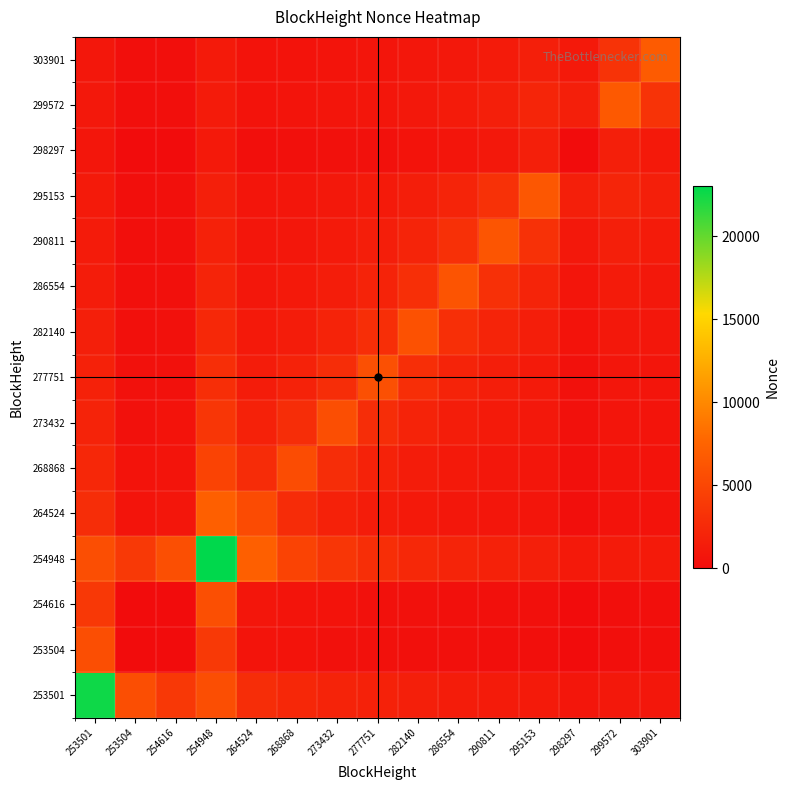

Reading left to right, what are all the values shown in this chart?

253501: 253501=22573.0	253504=5643.2	254616=3762.3	254948=5699.6	264524=2795.8	268868=2341.5	273432=2017.3	277751=1774.4	282140=1585.8	286554=1434.8	290811=1311.5	295153=1208.5	298297=868.3	299572=1041.6	303901=977.6
253504: 253501=5643.2	253504=0.0	254616=0.2	254948=3837.3	264524=673.1	268868=552.5	273432=472.4	277751=415.5	282140=373.2	286554=340.2	290811=313.9	295153=292.4	298297=0.1	299572=253.5	303901=241.2
254616: 253501=3762.3	253504=0.2	254616=1.0	254948=5756.2	264524=897.7	268868=690.8	273432=567.0	277751=484.8	282140=426.6	286554=382.8	290811=348.9	295153=321.6	298297=0.1	299572=274.7	303901=259.8
254948: 253501=5699.6	253504=3837.3	254616=5756.2	254948=23024.0	264524=7102.2	268868=4758.2	273432=3586.6	277751=2884.1	282140=2416.2	286554=2082.0	290811=1831.4	295153=1636.4	298297=1151.3	299572=1346.1	303901=1240.8
264524: 253501=2795.8	253504=673.1	254616=897.7	254948=7102.2	264524=5385.0	268868=2727.5	273432=1842.3	277751=1400.2	282140=1135.6	286554=959.1	290811=833.1	295153=738.6	298297=299.3	299572=598.8	303901=551.8
268868: 253501=2341.5	253504=552.5	254616=690.8	254948=4758.2	264524=2727.5	268868=5525.0	273432=2798.5	277751=1890.3	282140=1437.0	286554=1164.9	290811=983.7	295153=854.1	298297=345.4	299572=673.1	303901=614.0
273432: 253501=2017.3	253504=472.4	254616=567.0	254948=3586.6	264524=1842.3	268868=2798.5	273432=5669.0	277751=2871.5	282140=1940.0	286554=1474.1	290811=1194.8	295153=1008.4	298297=405.1	299572=766.2	303901=690.2
277751: 253501=1774.4	253504=415.5	254616=484.8	254948=2884.1	264524=1400.2	268868=1890.3	273432=2871.5	277751=5817.0	282140=2947.0	286554=1990.2	290811=1512.0	295153=1224.9	298297=484.9	299572=886.3	303901=785.8
282140: 253501=1585.8	253504=373.2	254616=426.6	254948=2416.2	264524=1135.6	268868=1437.0	273432=1940.0	277751=2947.0	282140=5971.0	286554=3023.8	290811=2041.7	295153=1550.4	298297=597.3	299572=1046.8	303901=909.0
286554: 253501=1434.8	253504=340.2	254616=382.8	254948=2082.0	264524=959.1	268868=1164.9	273432=1474.1	277751=1990.2	282140=3023.8	286554=6124.0	290811=3100.8	295153=2092.7	298297=765.8	299572=1271.5	303901=1073.2
290811: 253501=1311.5	253504=313.9	254616=348.9	254948=1831.4	264524=833.1	268868=983.7	273432=1194.8	277751=1512.0	282140=2041.7	286554=3100.8	290811=6279.0	295153=3177.8	298297=1046.8	299572=1608.8	303901=1303.4
295153: 253501=1208.5	253504=292.4	254616=321.6	254948=1636.4	264524=738.6	268868=854.1	273432=1008.4	277751=1224.9	282140=1550.4	286554=2092.7	290811=3177.8	295153=6432.0	298297=1608.5	299572=2170.5	303901=1648.4
298297: 253501=868.3	253504=0.1	254616=0.1	254948=1151.3	264524=299.3	268868=345.4	273432=405.1	277751=484.9	282140=597.3	286554=765.8	290811=1046.8	295153=1608.5	298297=2.0	299572=1648.2	303901=1126.2
299572: 253501=1041.6	253504=253.5	254616=274.7	254948=1346.1	264524=598.8	268868=673.1	273432=766.2	277751=886.3	282140=1046.8	286554=1271.5	290811=1608.8	295153=2170.5	298297=1648.2	299572=6591.0	303901=3336.5
303901: 253501=977.6	253504=241.2	254616=259.8	254948=1240.8	264524=551.8	268868=614.0	273432=690.2	277751=785.8	282140=909.0	286554=1073.2	290811=1303.4	295153=1648.4	298297=1126.2	299572=3336.5	303901=6755.0